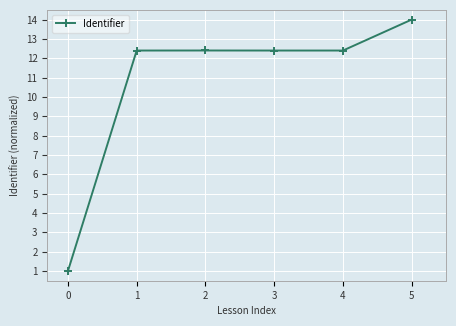

True or false: there are more than 0 points higher than both neighbors.

True